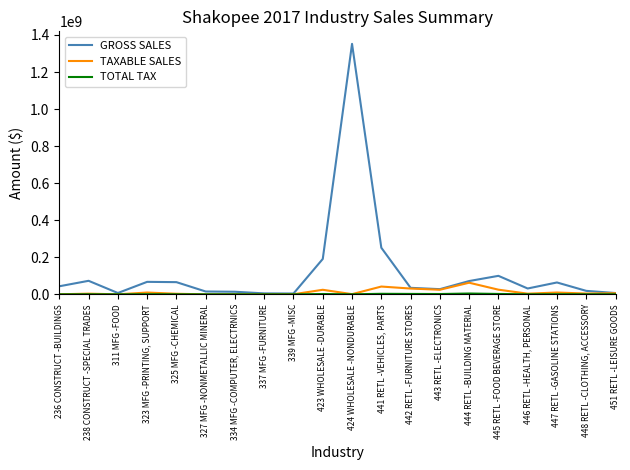

At which category does the chart reach its peak across all series?

424 WHOLESALE -NONDURABLE